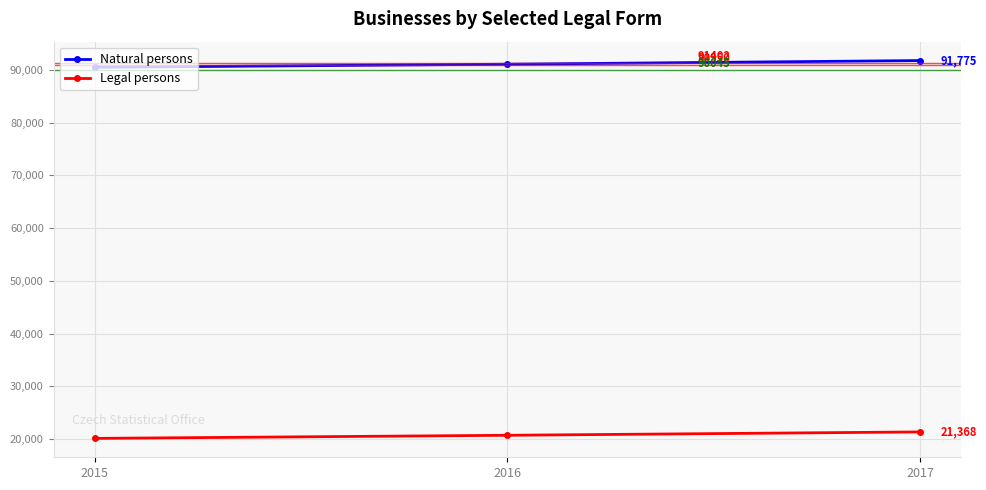

At which category is the sum across all series the highest?

2017